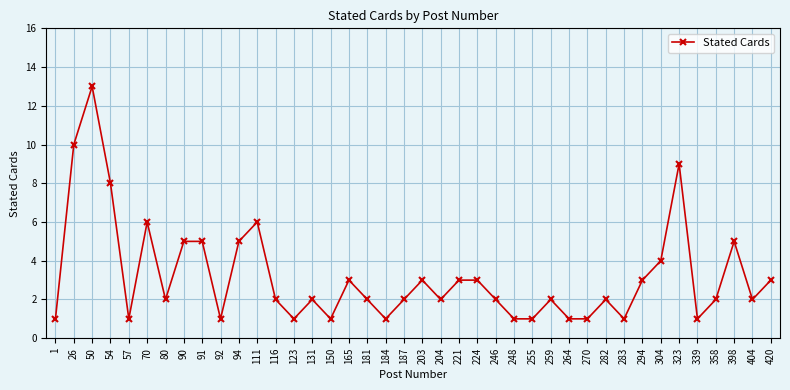

Approximately how many times larger is the value at 80 compared to 57?

2.0